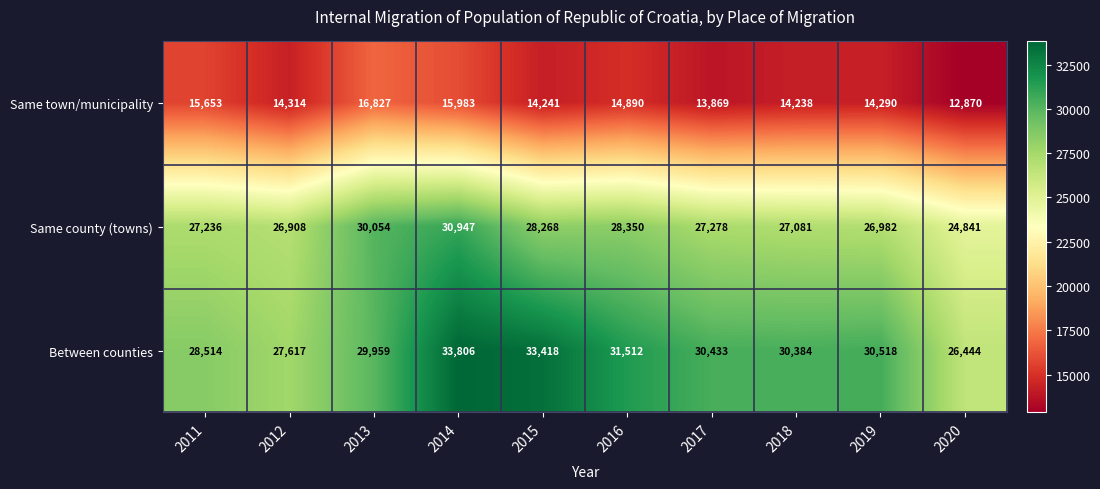

At 2011, list the series in order from largest to smallest.

Between counties, Same county (towns), Same town/municipality